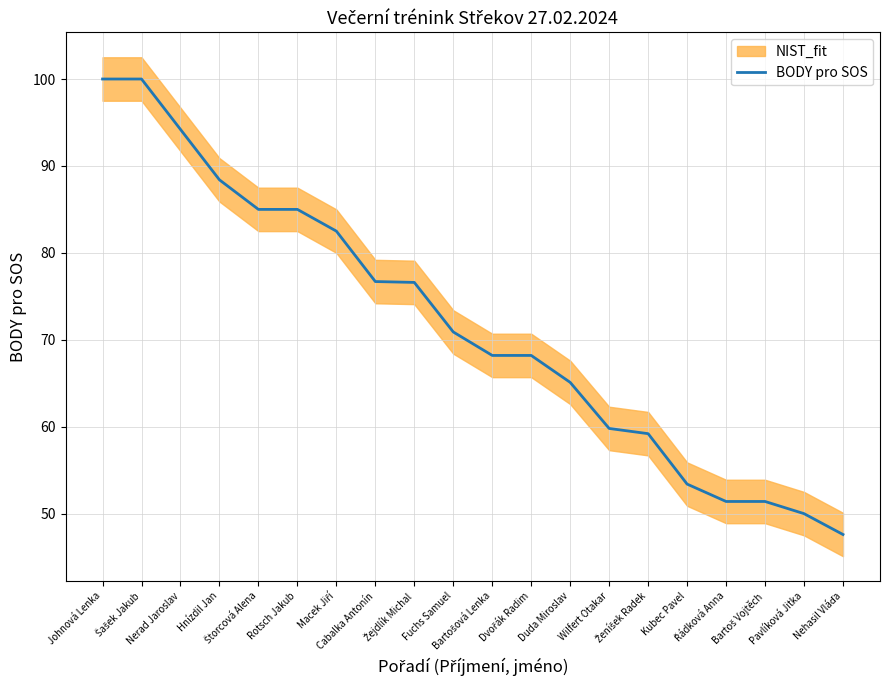

True or false: the data has more than 0 interior local peaks.

False